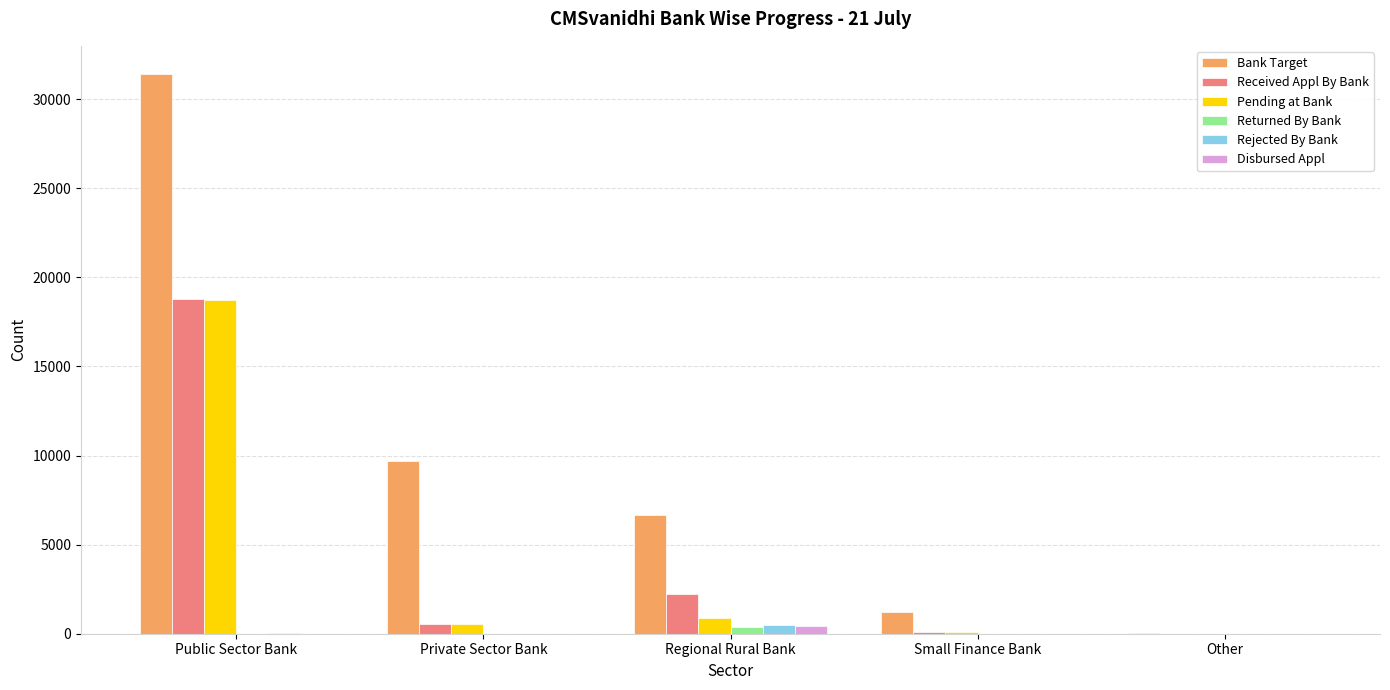

What is the sum of all Disbursed Appl values?

455